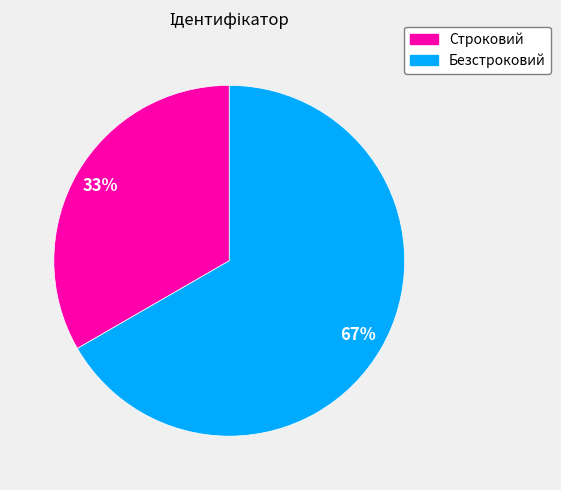

What percentage is the Безстроковий slice, to the nearest percent?

67%